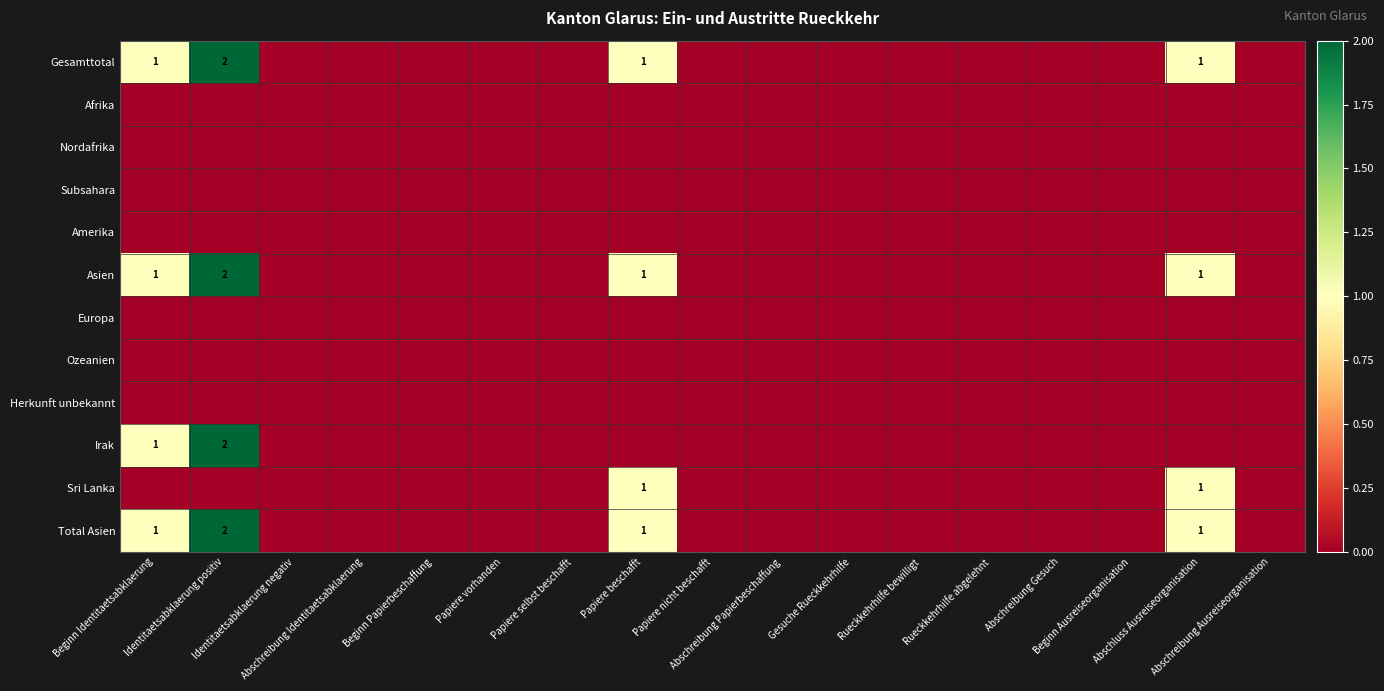

True or false: Asien has a value of 0 at Identitaetsabklaerung negativ.

True